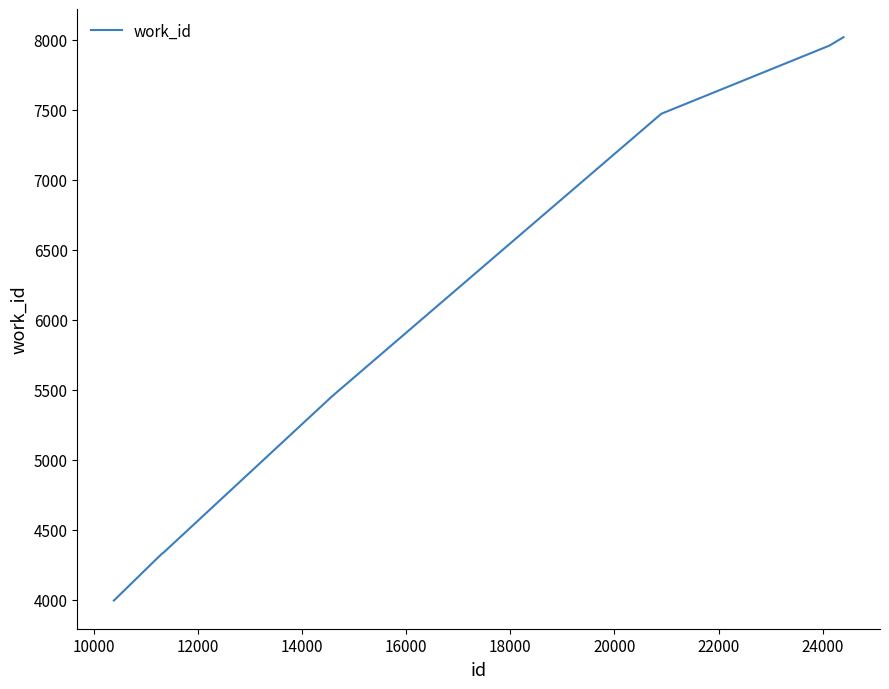

What is the difference between the second highest and second lowest values?

3631